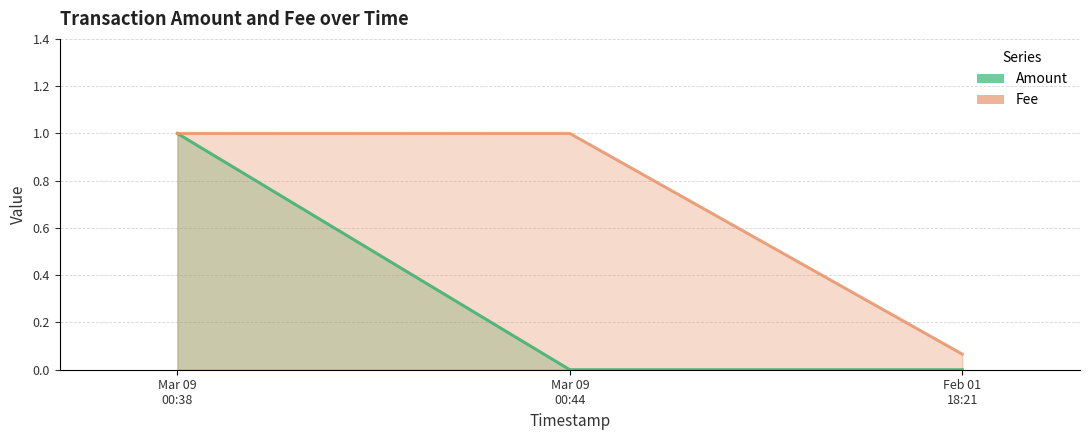

The Amount series shows 0.0 at Feb 01 18:21. True or false?

True